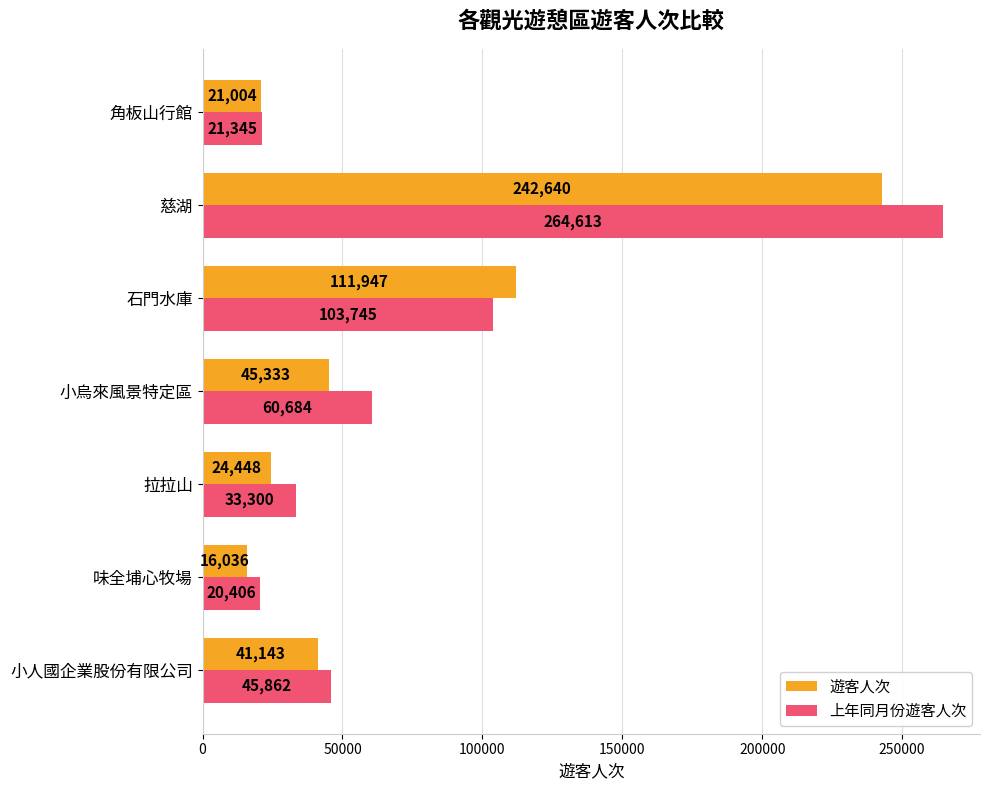

At which category is the sum across all series the highest?

慈湖